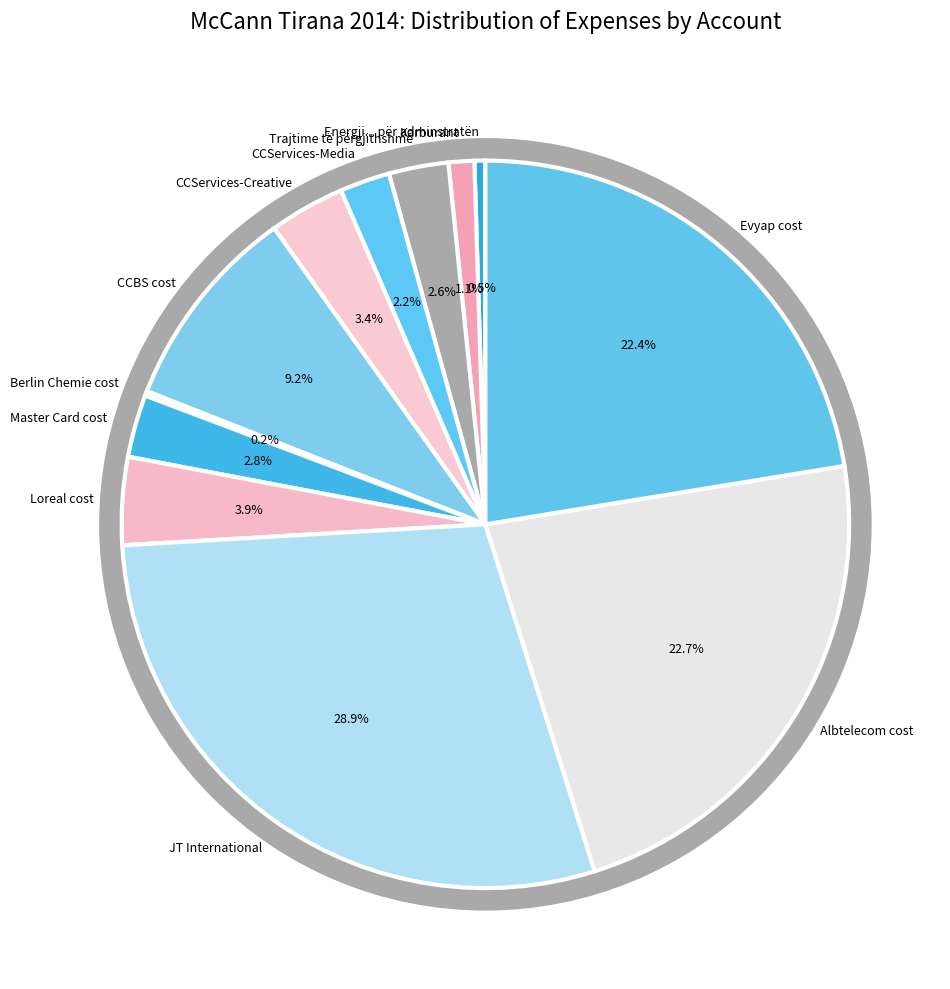

Combined, do CCBS cost and Berlin Chemie cost account for over 50%?

No